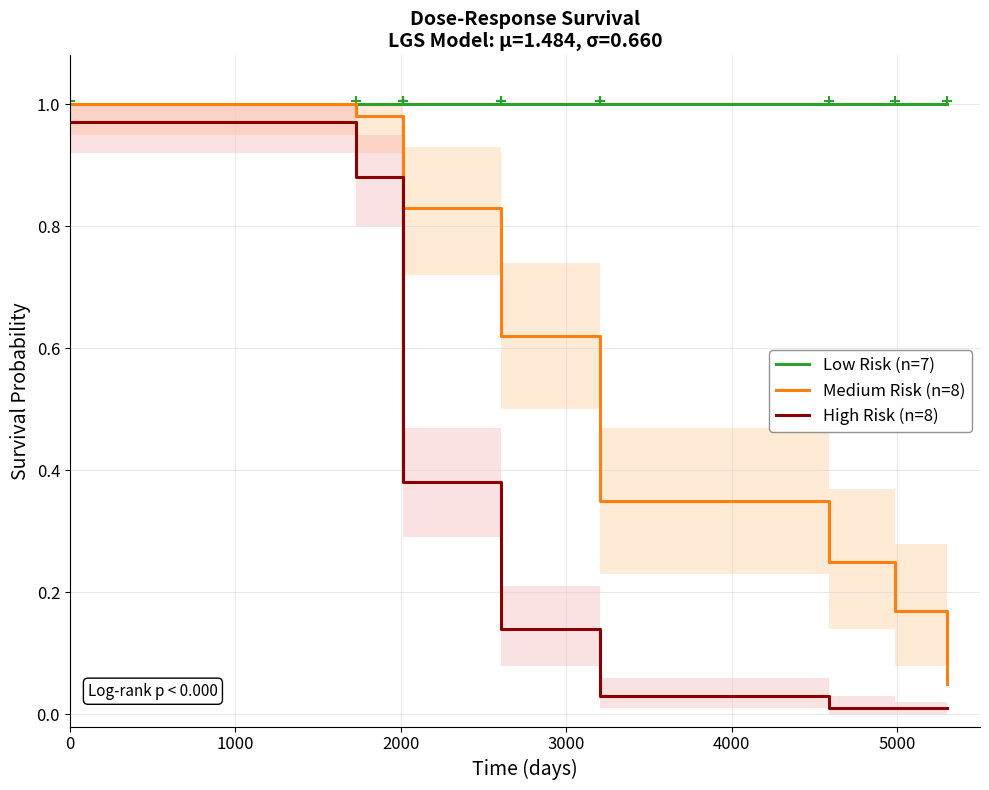

What is the average value of the Medium Risk (n=8) series?

0.6